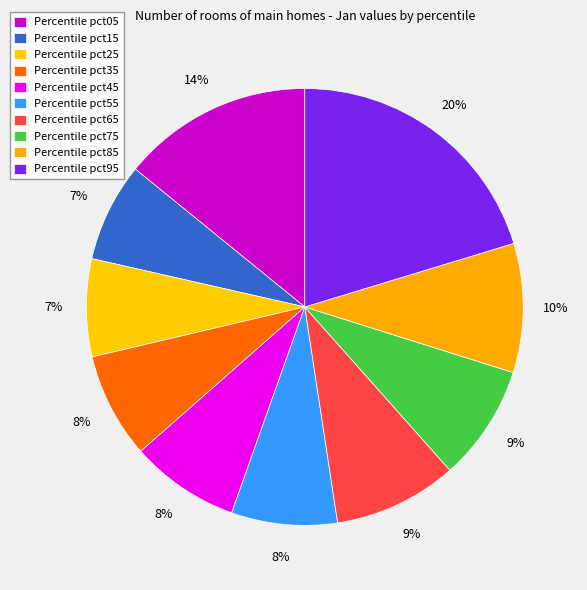

How many slices are in this pie chart?

10